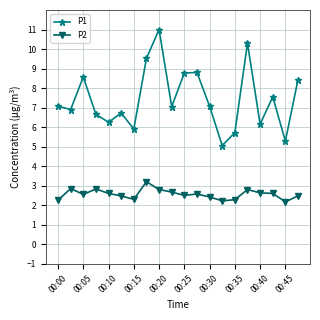

Count the P2 values in the range 2 to 3.

19